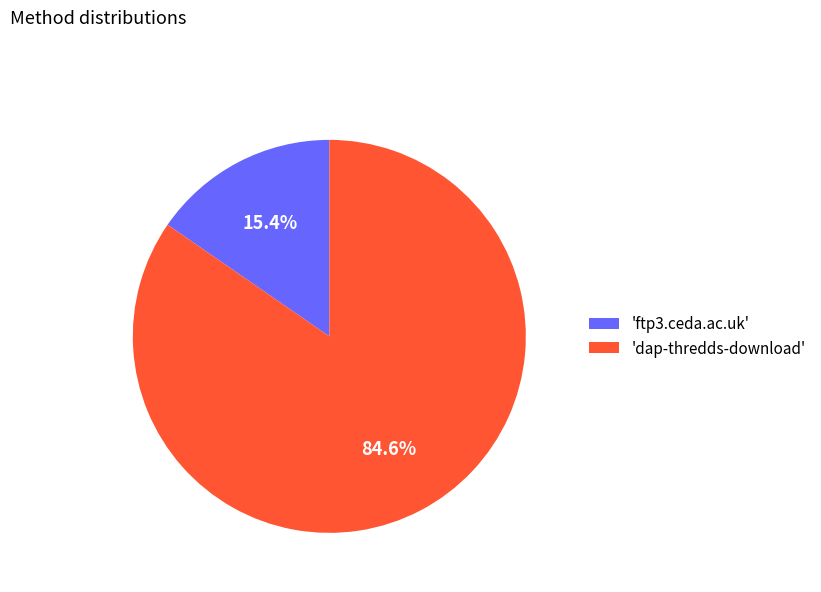

Is there a majority slice in this chart?

Yes